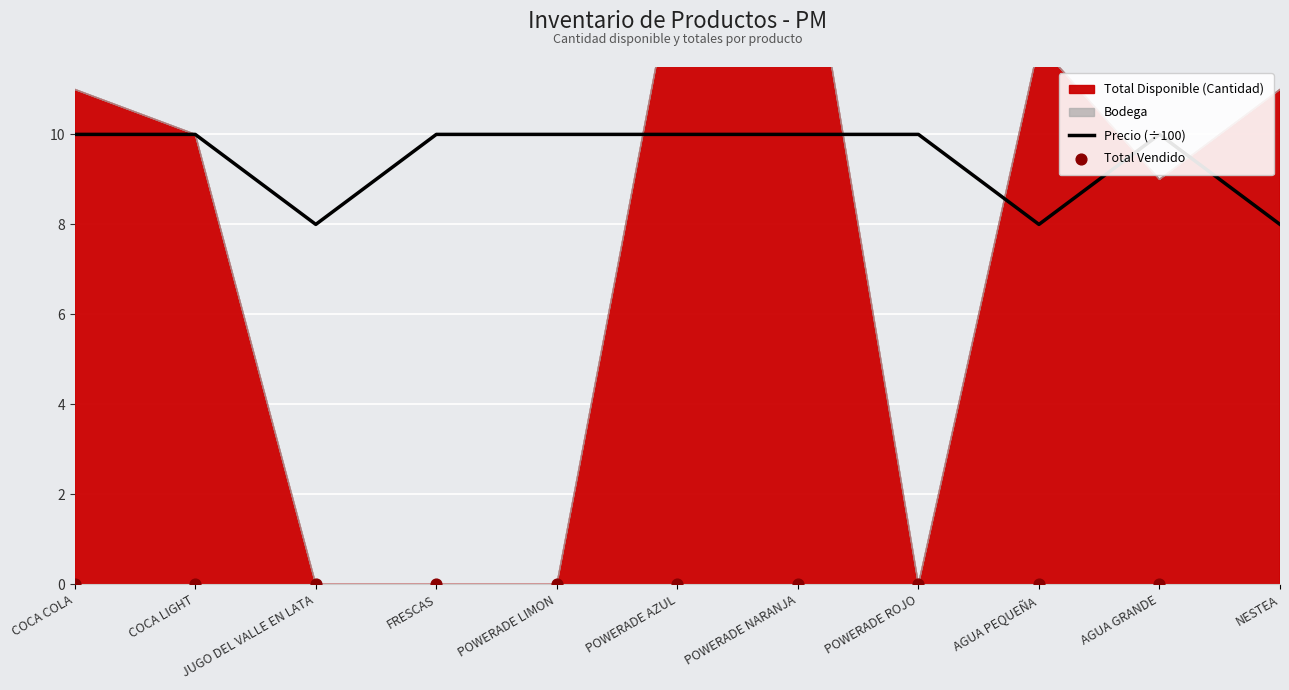

Which series reaches the minimum Y coordinate?

Total Vendido